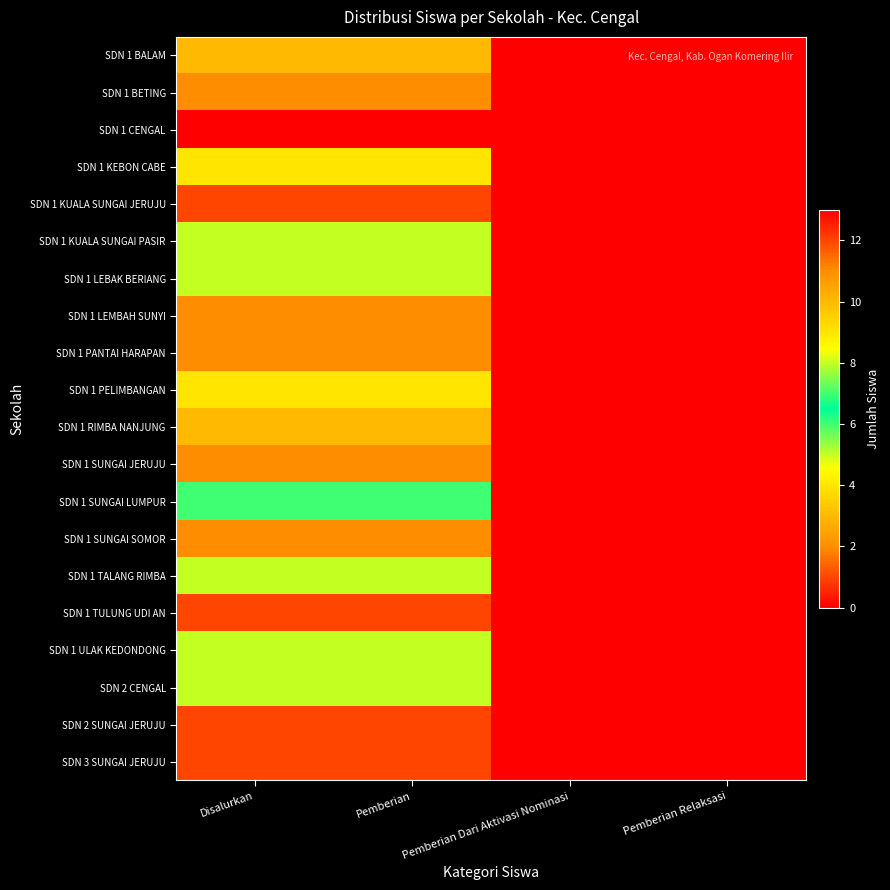

What is the maximum value shown in the chart?

13